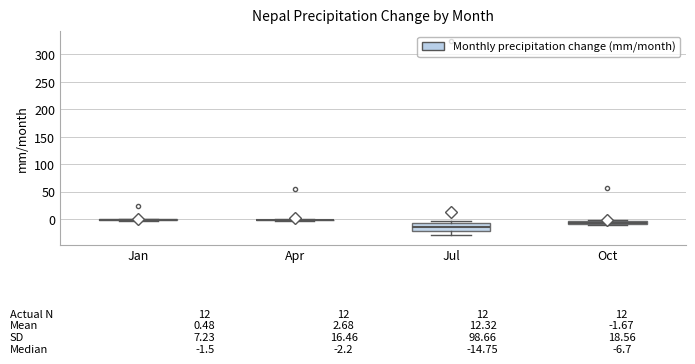

Comparing the boxes themselves (not the whiskers), which one is the tallest?

Jul